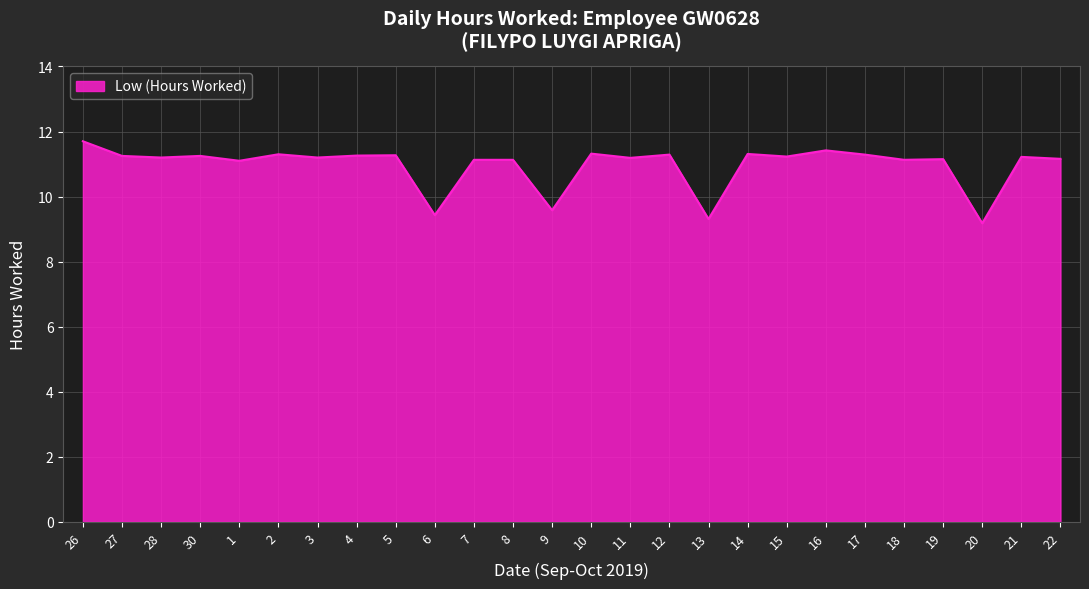

Approximately how many times larger is the value at 16 compared to 1?

1.0